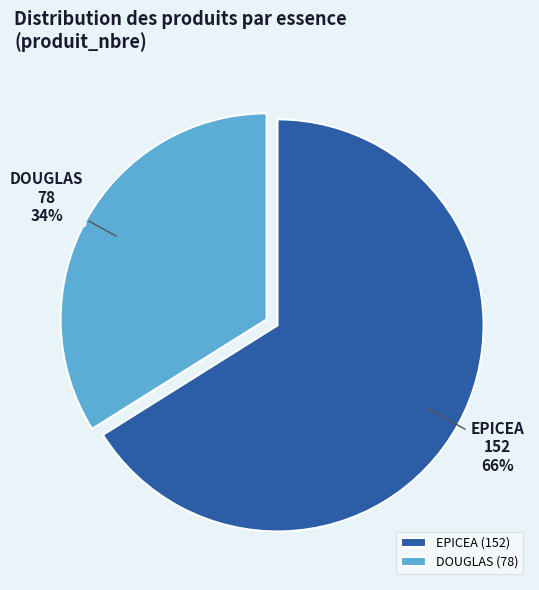

Do EPICEA and DOUGLAS together represent more than half of the pie?

Yes